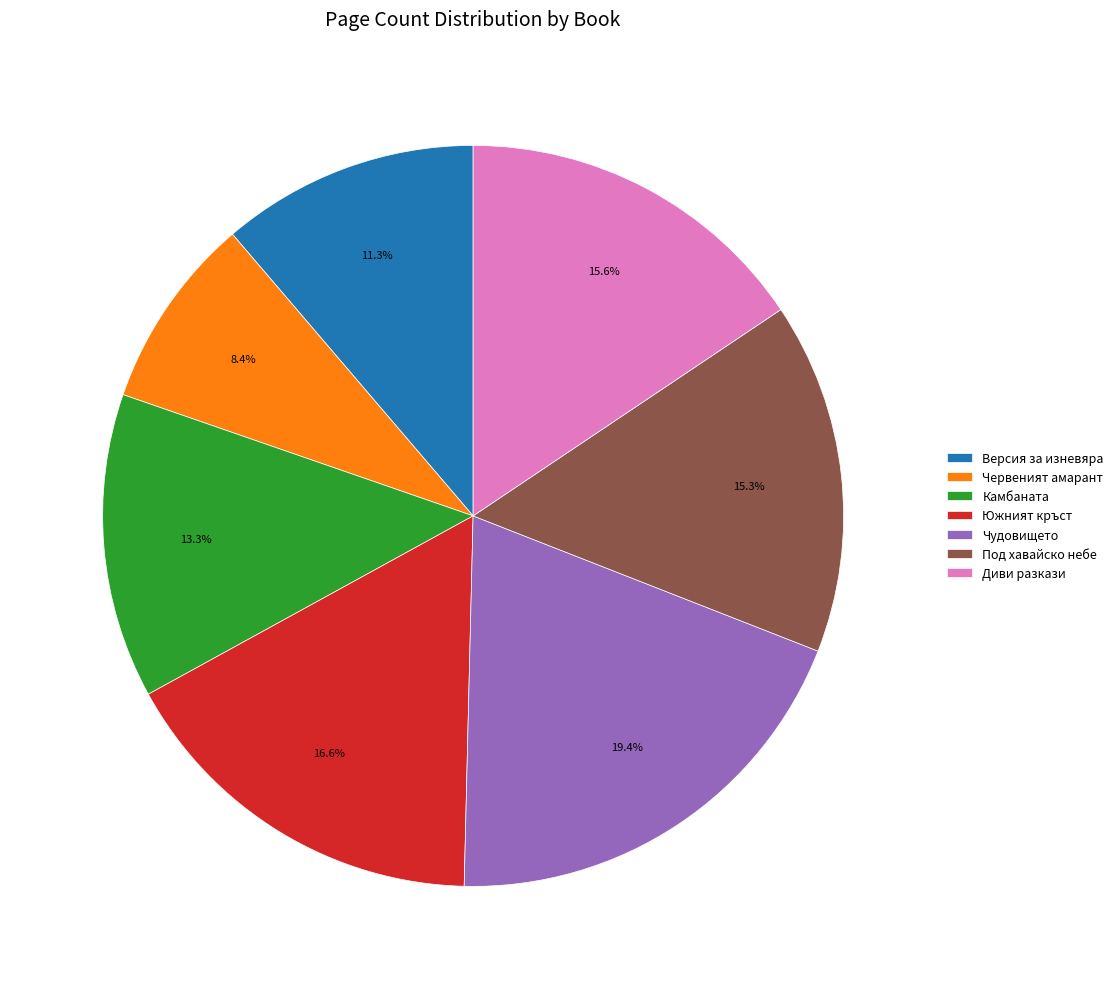

To the nearest percent, what portion does Южният кръст represent?

17%